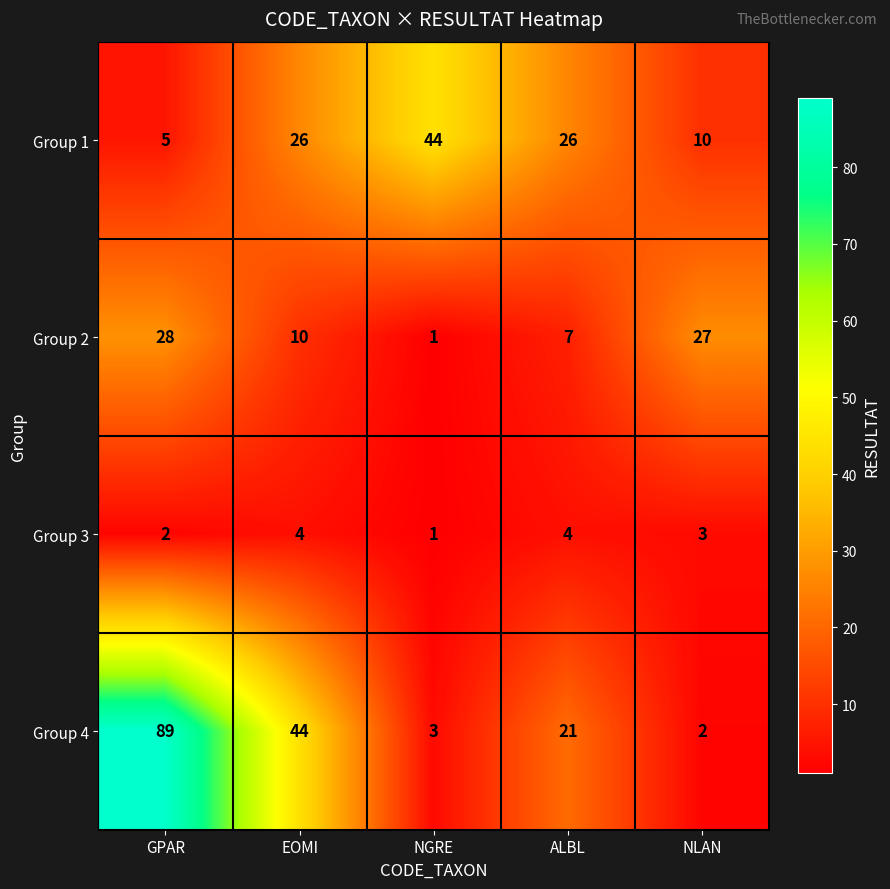

Reading left to right, extract all data points from this chart.

Group 1: GPAR=5	EOMI=26	NGRE=44	ALBL=26	NLAN=10
Group 2: GPAR=28	EOMI=10	NGRE=1	ALBL=7	NLAN=27
Group 3: GPAR=2	EOMI=4	NGRE=1	ALBL=4	NLAN=3
Group 4: GPAR=89	EOMI=44	NGRE=3	ALBL=21	NLAN=2